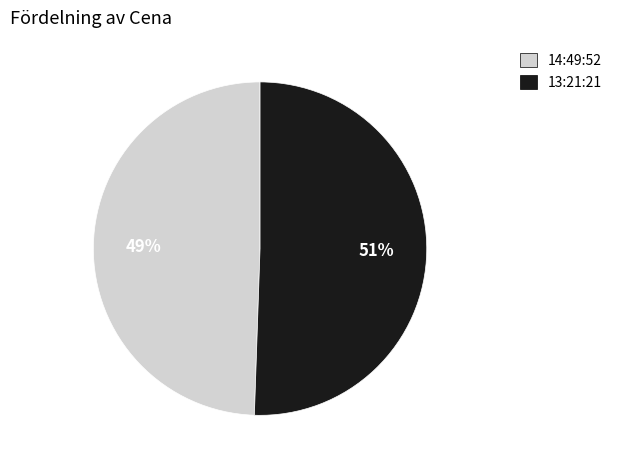

How many segments does this pie chart have?

2